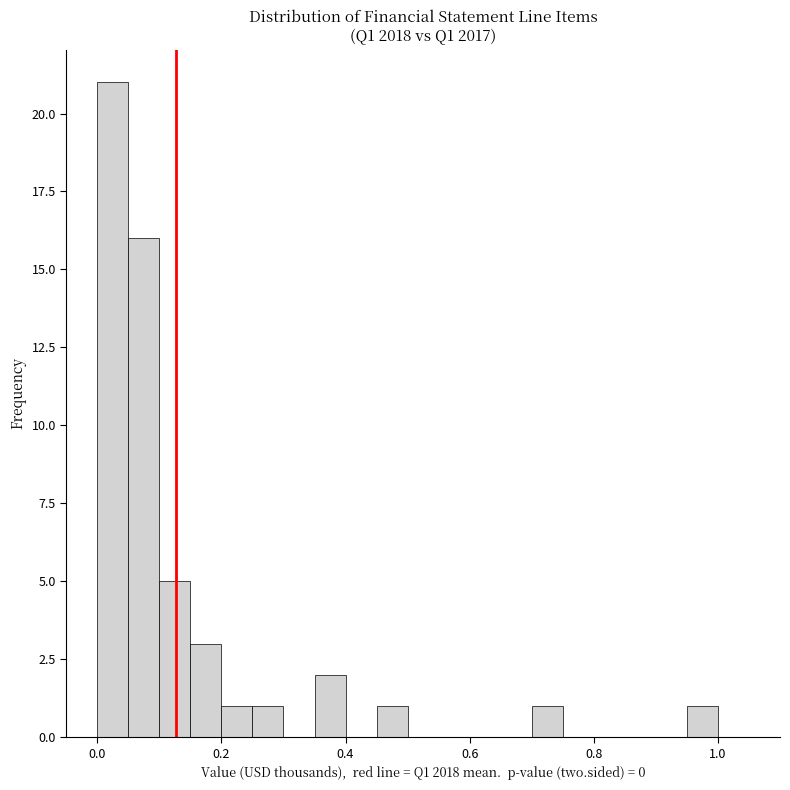

Around what value on the x-axis is the tallest bar? Give the approximate position of its centre, as read against the axis.

0.02